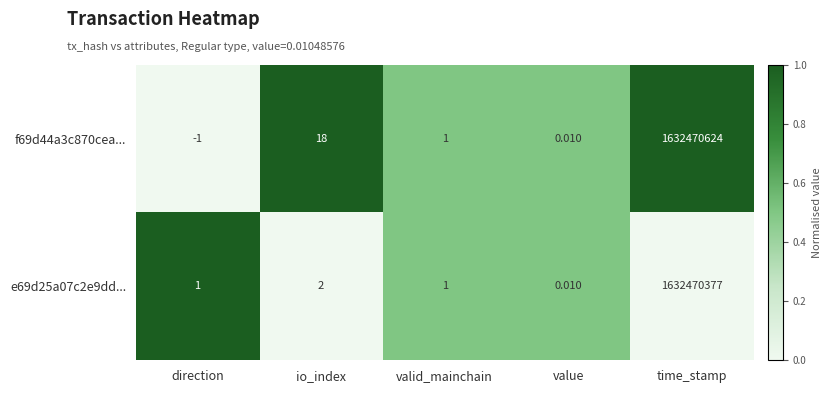

At which label does f69d44a3c870cea... reach its peak?

time_stamp